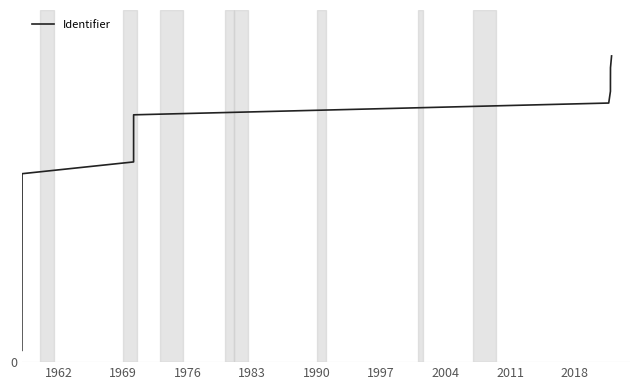

Is this an area chart (filled region under the line)?

No